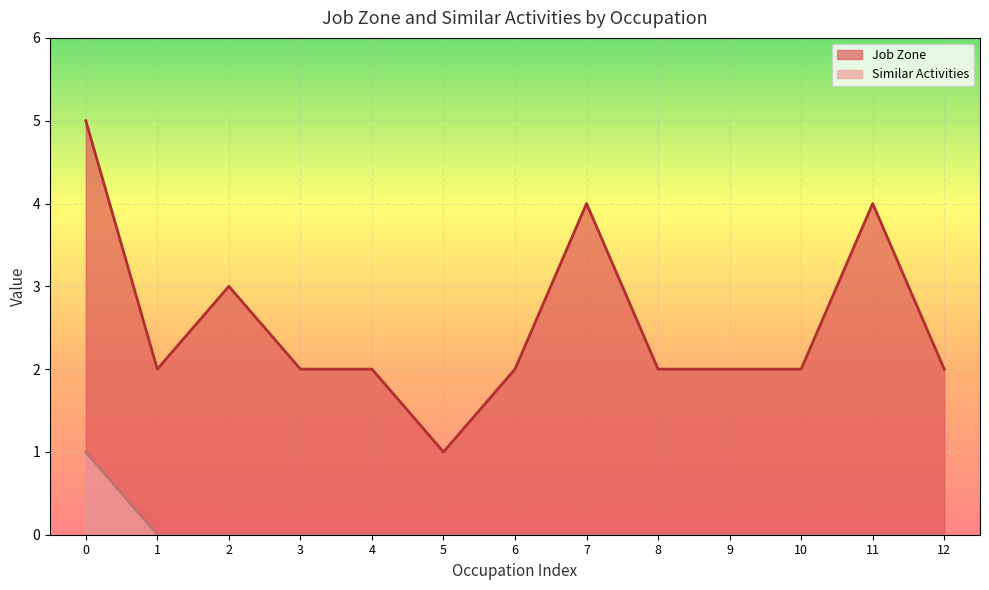

Where does the Job Zone series first go above 2?

0